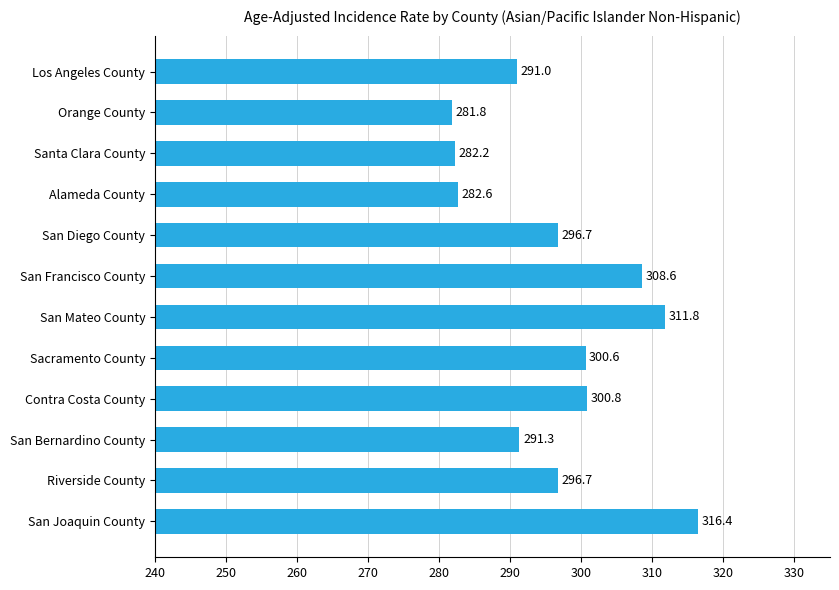

Which category has the lowest value across all series?

Orange County